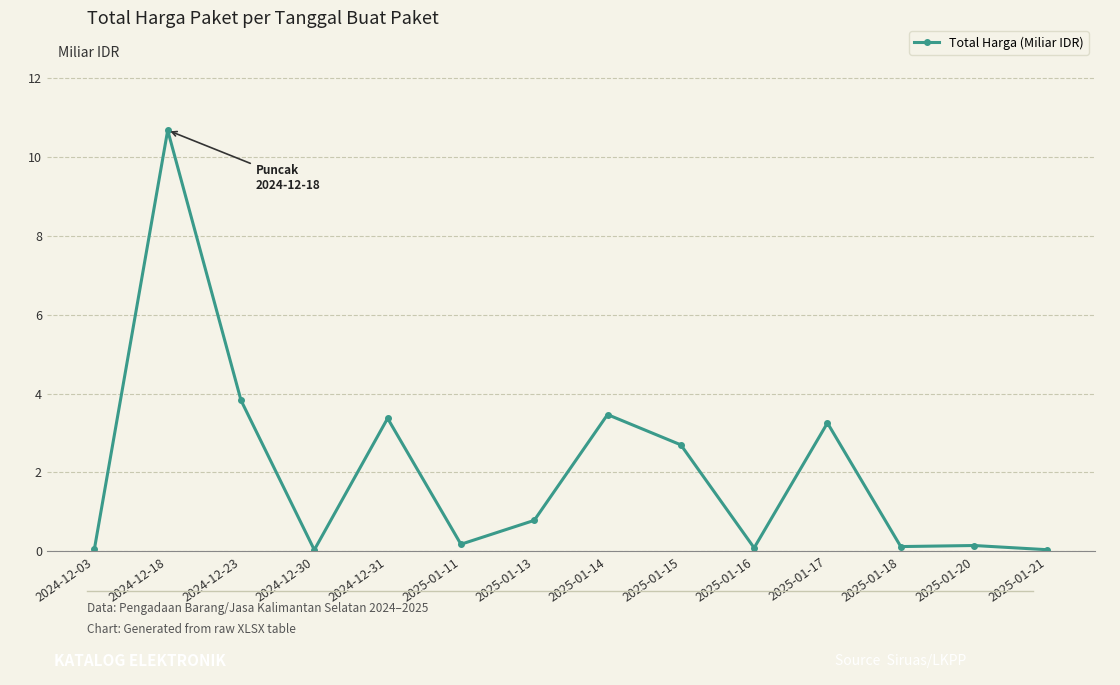

How many lines are shown in the chart?

1